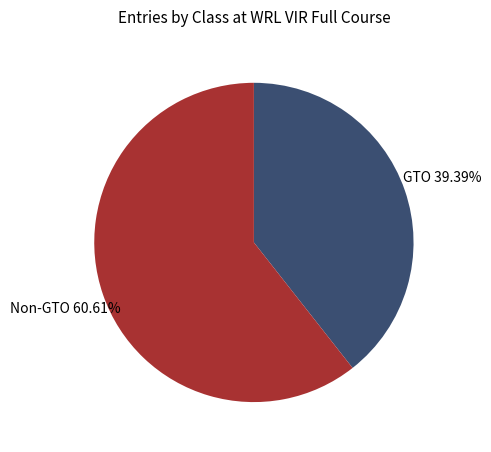

Do GTO and Non-GTO together represent more than half of the pie?

Yes